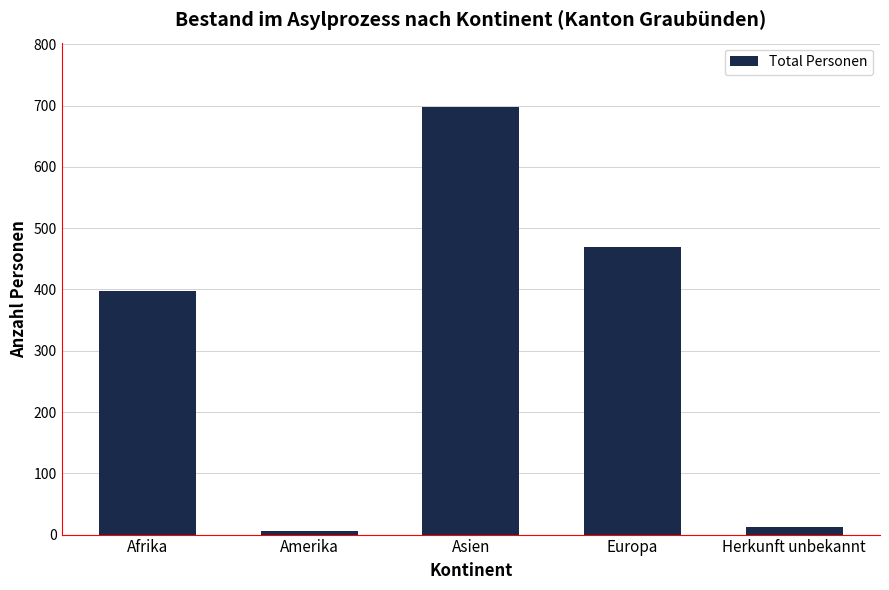

List the labels in order of value, smallest first.

Amerika, Herkunft unbekannt, Afrika, Europa, Asien